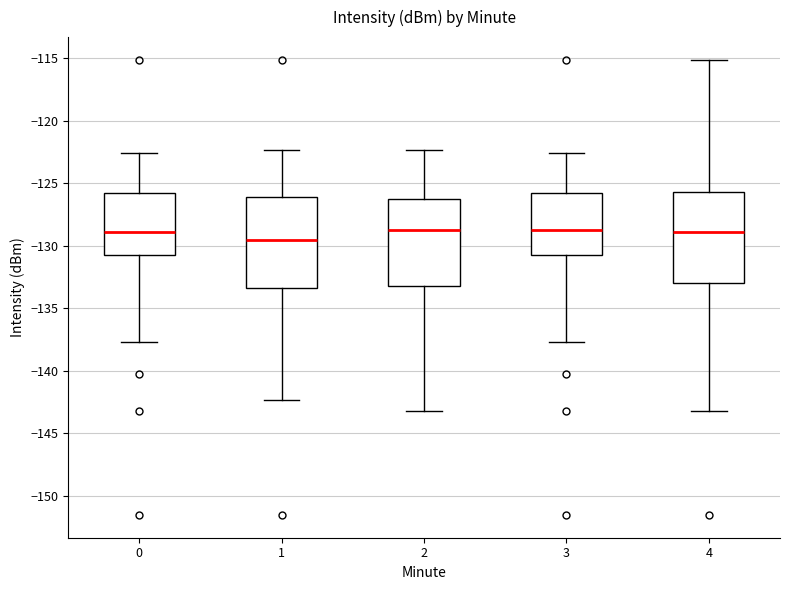

Reading left to right, transcribe this box plot: for each box, give where its median line is, the range the box spans, and where its two whiskers end, as read against the y-axis. The values are not printed on the chart, so give them approximately, as read against the axis.

0: median -129.0, box -131.0 to -126.0, whiskers -137.5 to -122.5
1: median -129.5, box -133.5 to -126.0, whiskers -142.5 to -122.5
2: median -128.5, box -133.5 to -126.5, whiskers -143.0 to -122.5
3: median -128.5, box -131.0 to -126.0, whiskers -137.5 to -122.5
4: median -129.0, box -133.0 to -125.5, whiskers -143.0 to -115.0